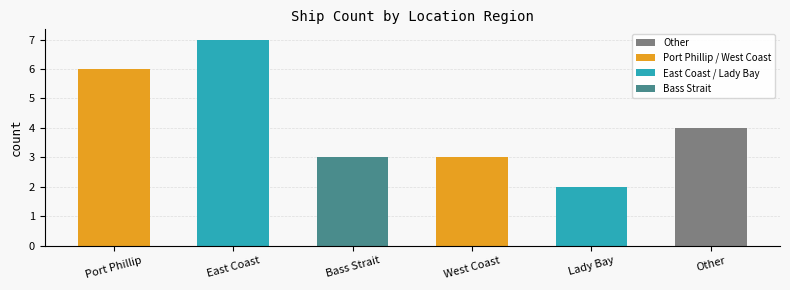

Approximately how many times larger is the value at Port Phillip compared to Other?

1.5